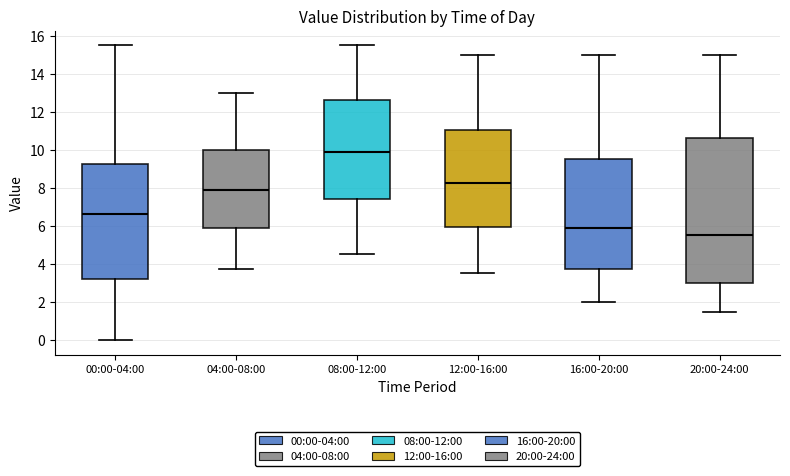

Reading left to right, transcribe this box plot: for each box, give where its median line is, the range the box spans, and where its two whiskers end, as read against the y-axis. The values are not printed on the chart, so give them approximately, as read against the axis.

00:00-04:00: median 6.6, box 3.2 to 9.2, whiskers 0.0 to 15.6
04:00-08:00: median 7.8, box 5.8 to 10.0, whiskers 3.8 to 13.0
08:00-12:00: median 9.8, box 7.4 to 12.6, whiskers 4.6 to 15.6
12:00-16:00: median 8.2, box 6.0 to 11.0, whiskers 3.6 to 15.0
16:00-20:00: median 5.8, box 3.8 to 9.6, whiskers 2.0 to 15.0
20:00-24:00: median 5.6, box 3.0 to 10.6, whiskers 1.6 to 15.0